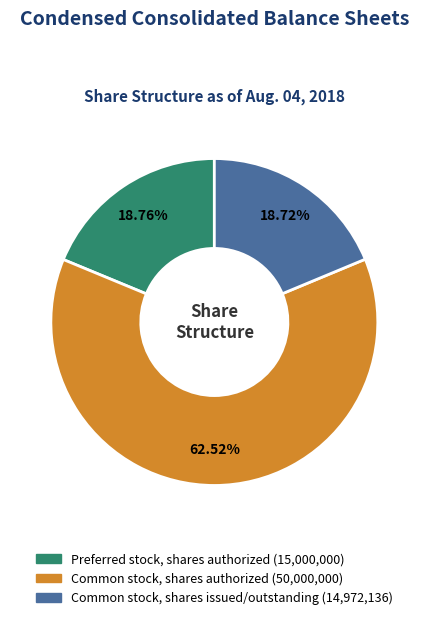

Is there any slice that represents more than half of the pie?

Yes